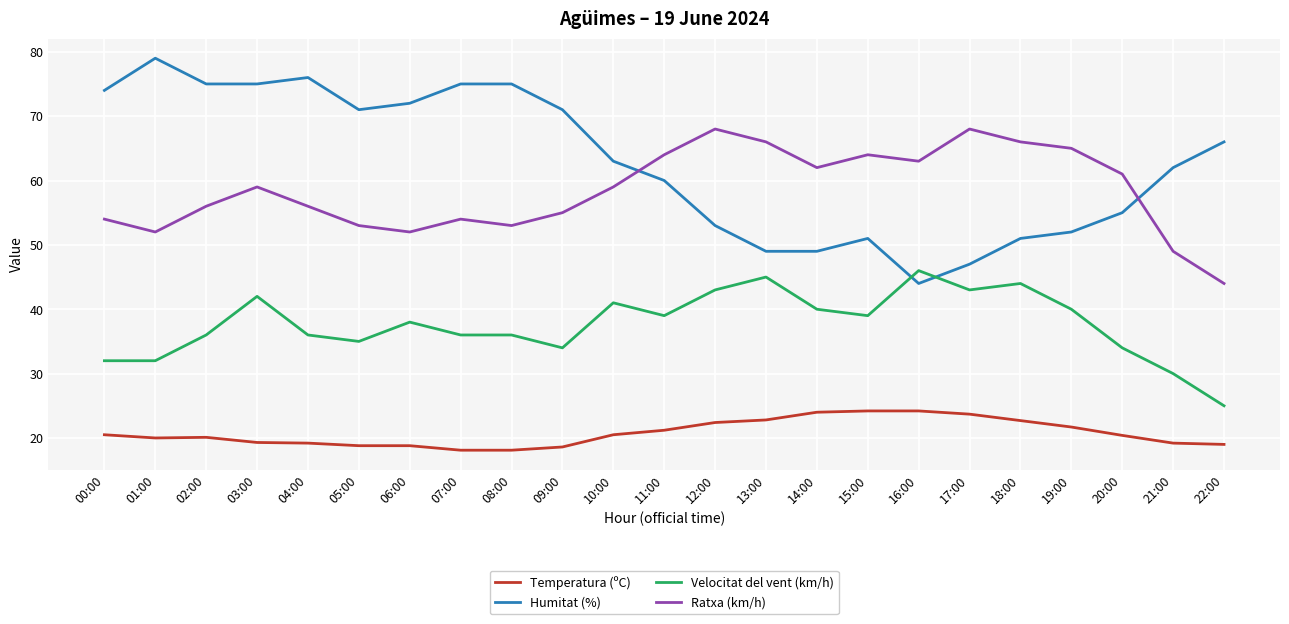

The value of Temperatura (ºC) at 01:00 is 32.7. True or false?

False